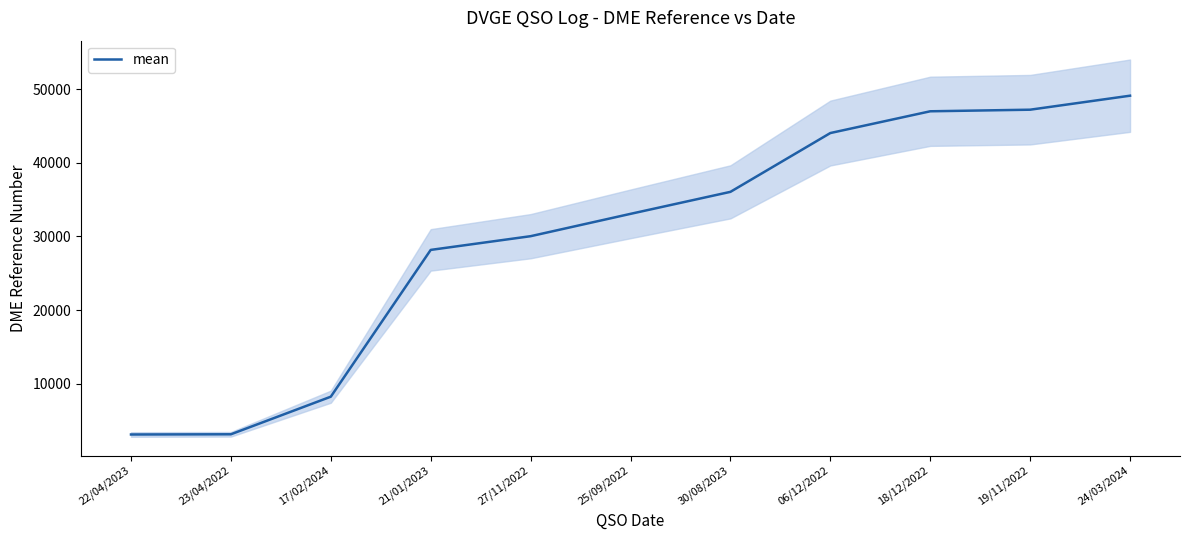

Reading left to right, extract all data points from this chart.

22/04/2023=3105	23/04/2022=3133	17/02/2024=8239	21/01/2023=28176	27/11/2022=30039	25/09/2022=33073	30/08/2023=36061	06/12/2022=44049	18/12/2022=47004	19/11/2022=47220	24/03/2024=49122